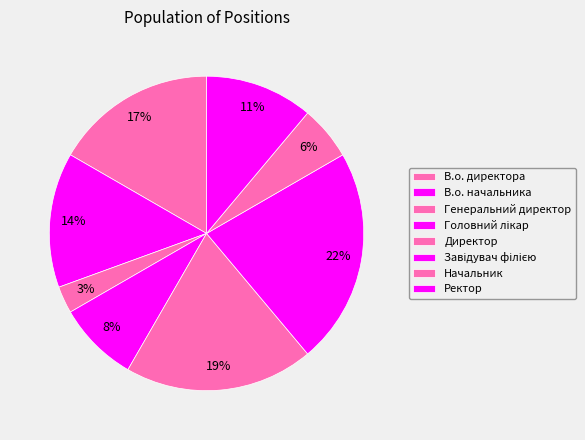

Is Директор the majority of the pie?

No